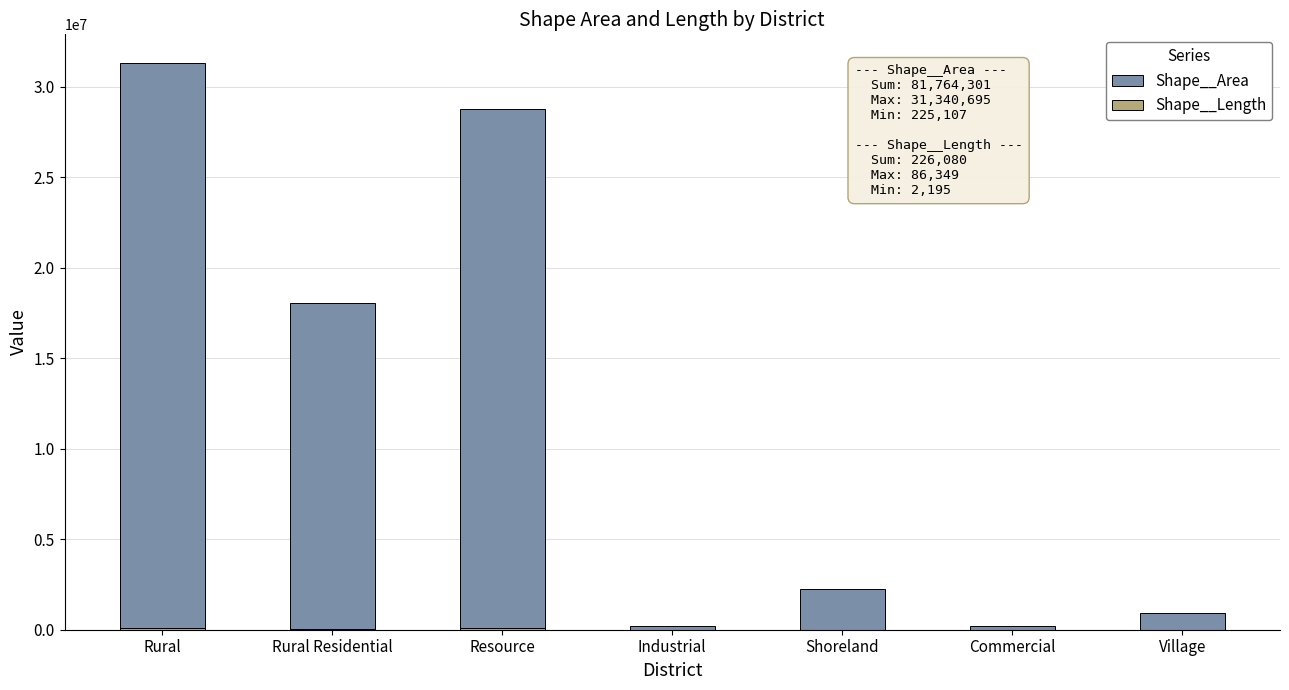

List the labels in order of Shape__Area value, largest first.

Rural, Resource, Rural Residential, Shoreland, Village, Commercial, Industrial